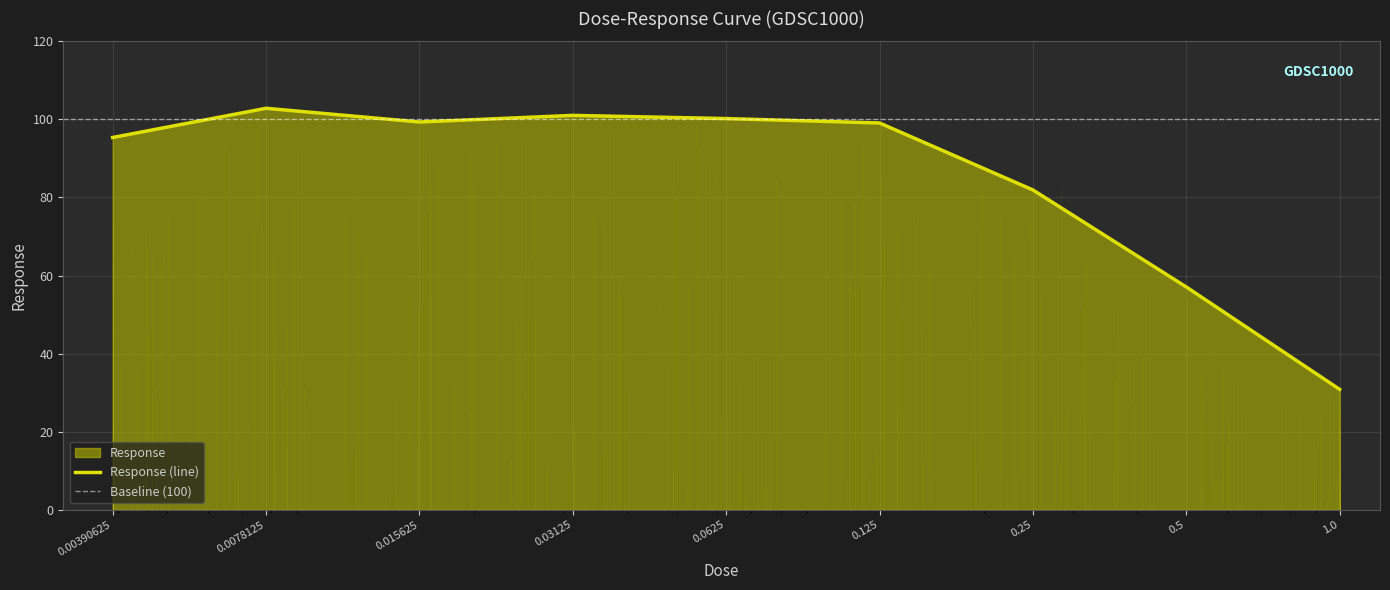

What position from the right is 0.0625?

5